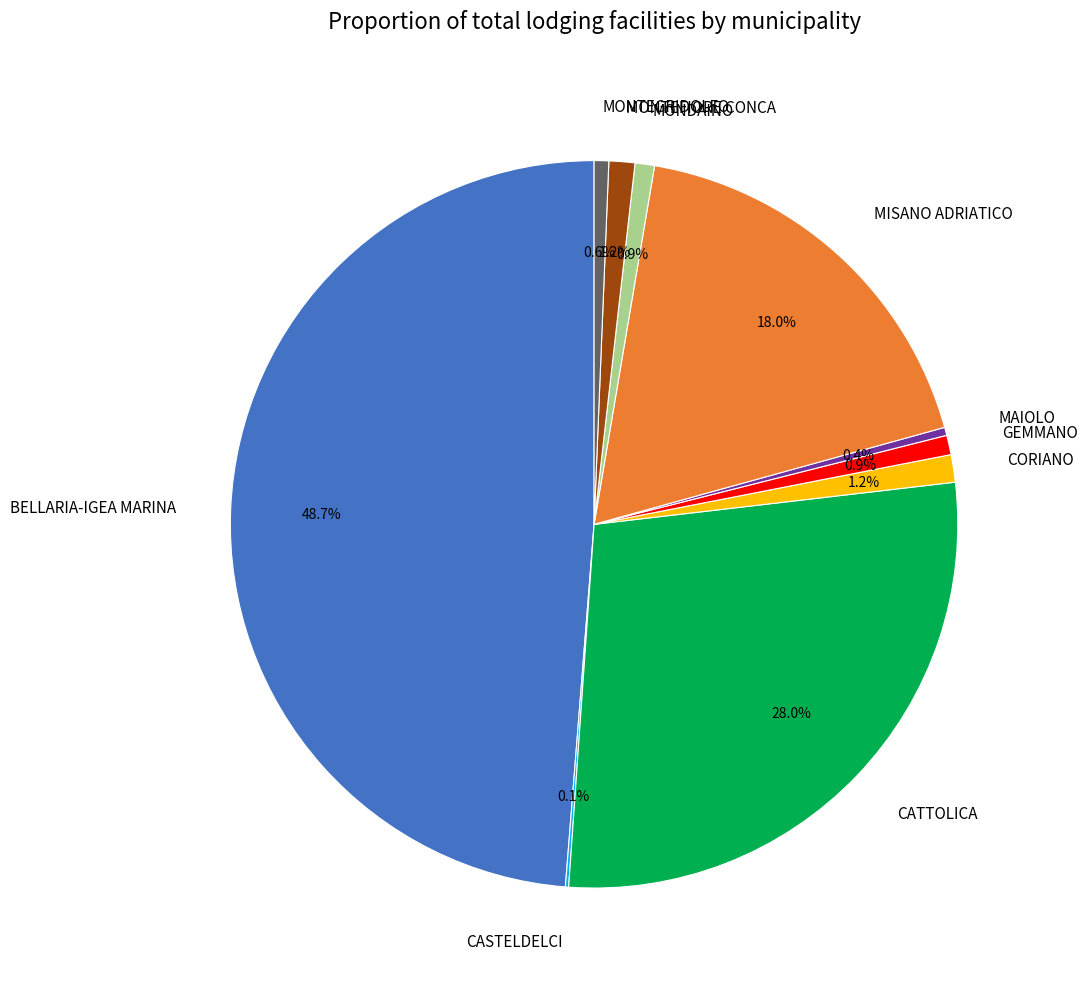

The MONTEFIORE CONCA slice represents 11% of the pie. True or false?

False